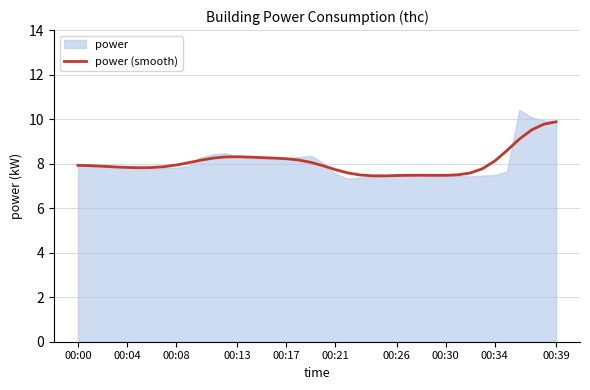

What is the highest value of the power (smooth) series?

9.9